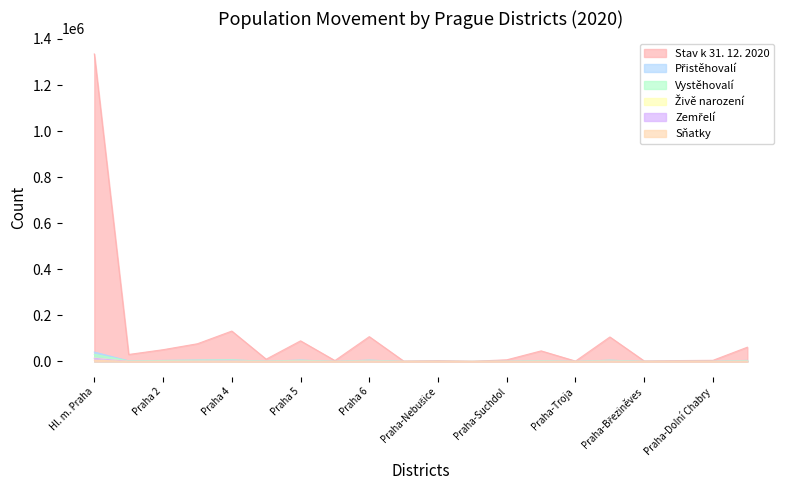

What is the label of the 12th point from the right?

Praha 6